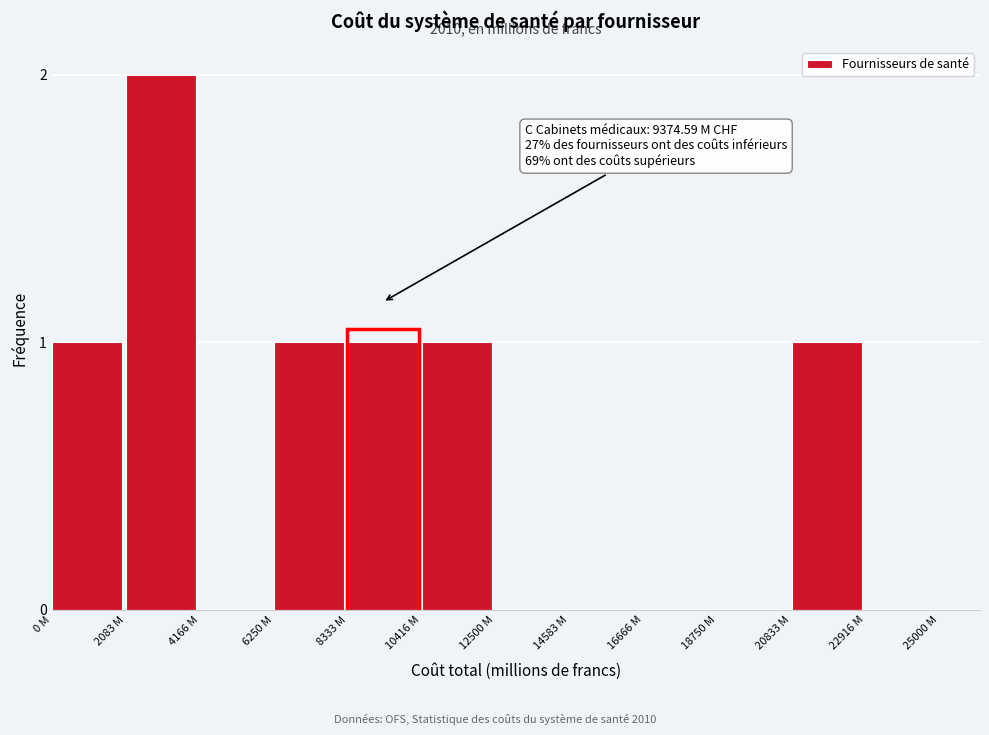

Reading left to right, list all the values displayed in this chart.

0 M=1	2083 M=2	4166 M=0	6250 M=1	8333 M=1	10416 M=1	12500 M=0	14583 M=0	16666 M=0	18750 M=0	20833 M=1	22916 M=0